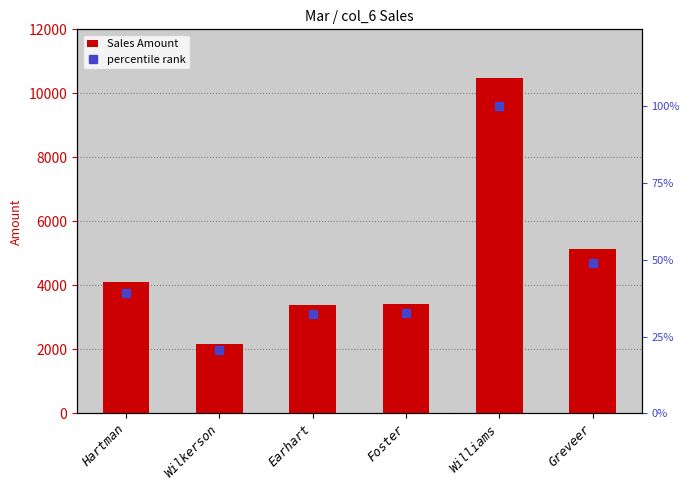

What is the total value across all series at Hartman?

4139.1